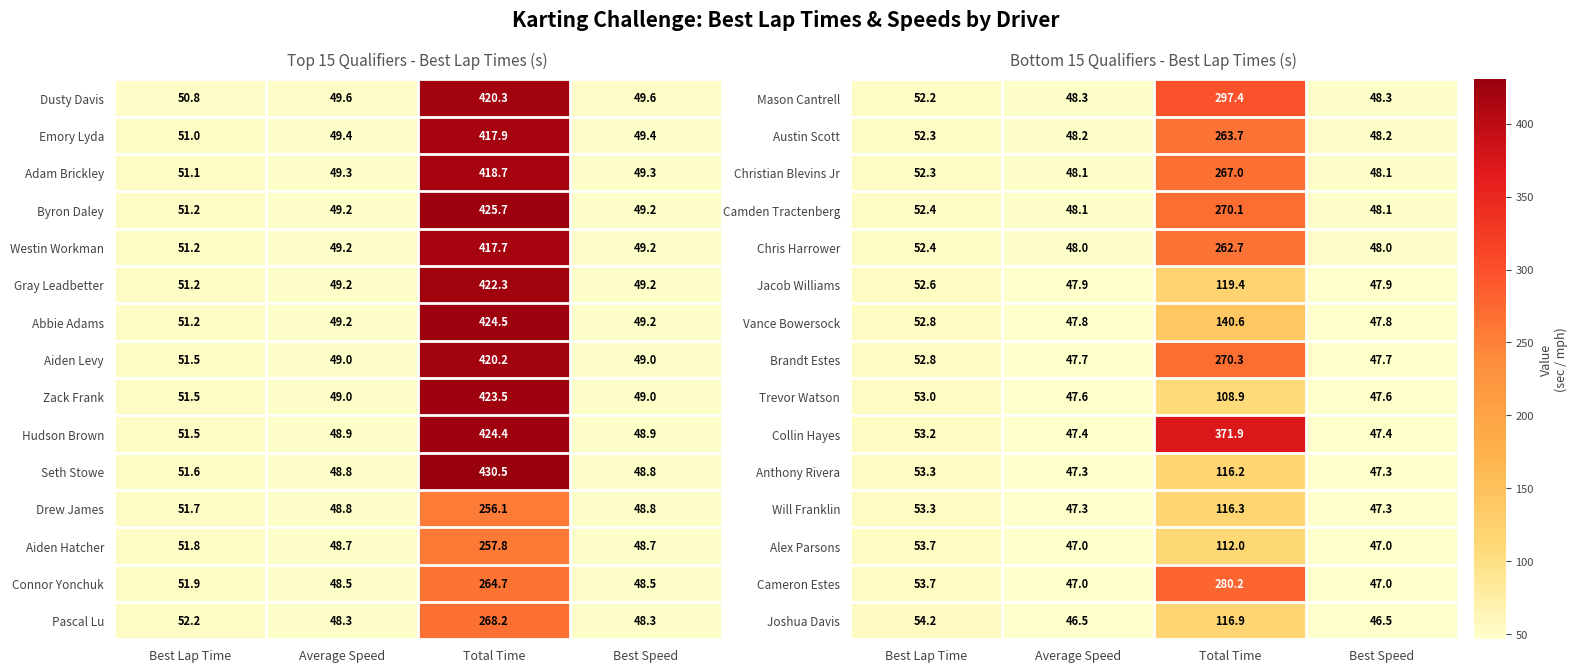

The value of Alex Parsons at Best Lap Time is 53.7. True or false?

True